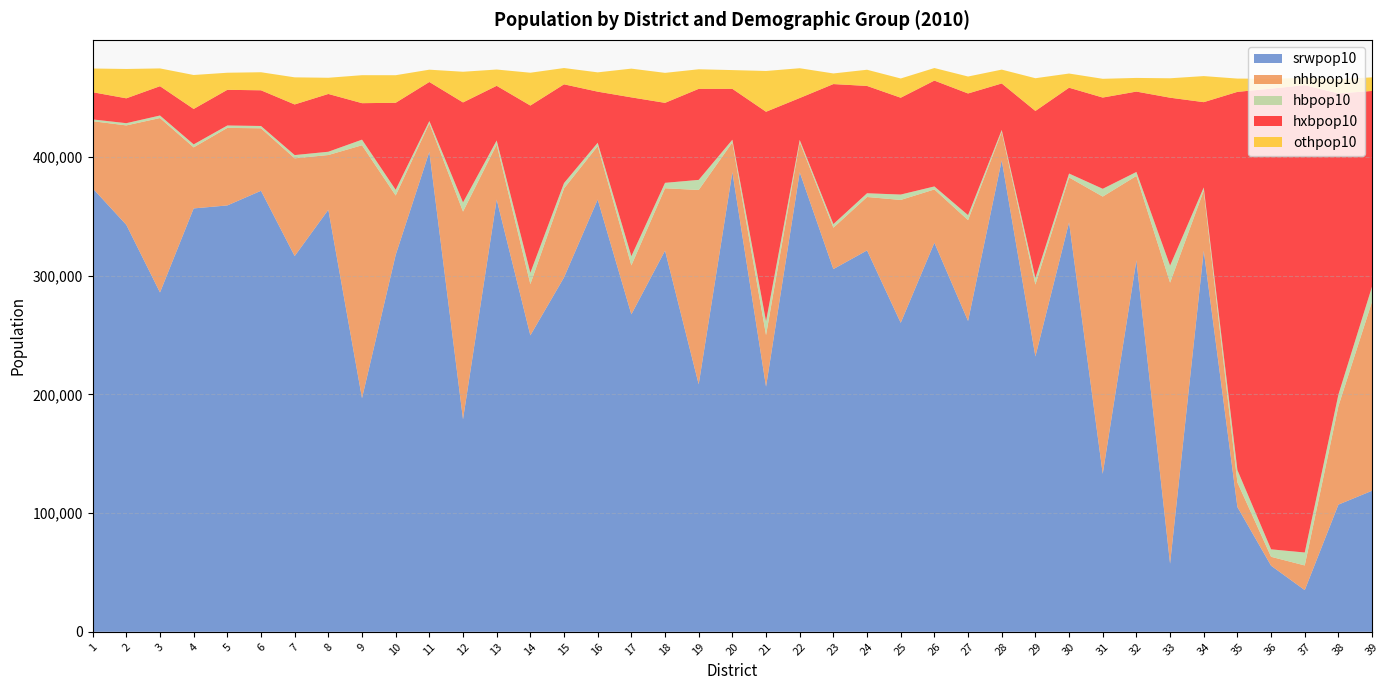

Reading left to right, what are all the values shown in this chart?

srwpop10: 373463	342695	285732	356518	359041	371372	316401	355406	196718	317370	404173	178966	363983	249628	298418	364009	267308	320964	208422	387084	206452	386970	305439	321161	260182	327604	261739	397068	231852	344765	133032	312789	57361	320930	105069	55665	35124	107113	118800
nhbpop10: 56501	83725	146902	51423	65286	52637	82289	46083	212987	50041	24038	174864	46336	43147	74951	45000	41218	52526	163626	25079	43382	25376	34844	44979	103475	44885	84939	23924	60549	37850	233457	71109	236637	50627	20707	7507	20772	82975	159343
hbpop10: 1490	1878	2121	2496	2021	1924	2735	2751	4722	4809	1902	7702	3410	9558	4489	2809	7741	4568	8494	2219	11687	1874	3022	3151	4541	2539	4177	1587	5525	3274	6566	3317	14336	2637	10415	6286	10886	9705	12700
hxbpop10: 22912	20932	24683	29842	30037	30056	42642	48662	30718	73247	32871	84232	46027	140813	83157	43023	133763	67356	76656	42834	176398	35262	117918	90362	81538	89125	102454	39158	140662	72271	76823	67686	141419	71803	318467	387906	393541	253549	164595
othpop10: 19966	24715	14970	28588	14388	15202	22823	13634	23565	23223	10361	25840	13721	27636	13718	16251	24198	25252	16488	15790	34336	25086	8951	13633	16194	10580	14281	11664	27567	11940	15789	11499	16352	21955	11189	8351	6149	12110	11444